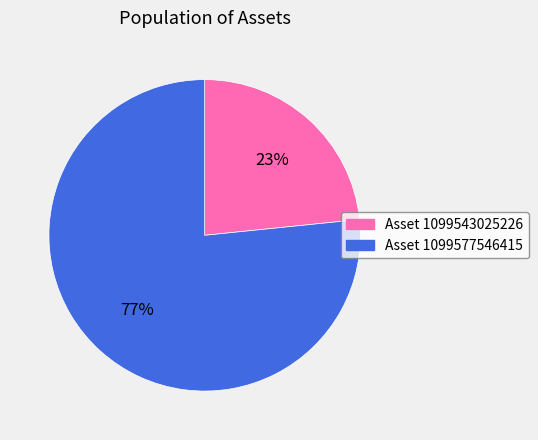

Is there any slice that represents more than half of the pie?

Yes